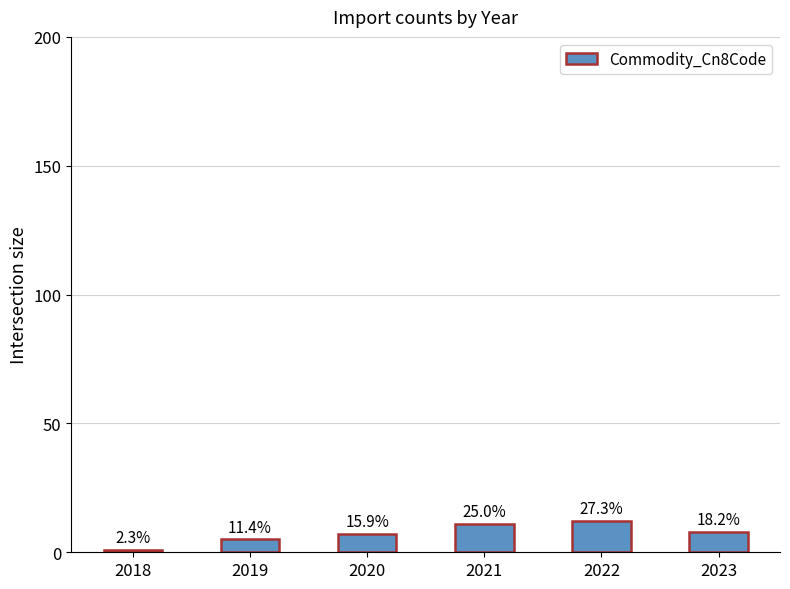

What is the value of the 4th bar from the left?

11